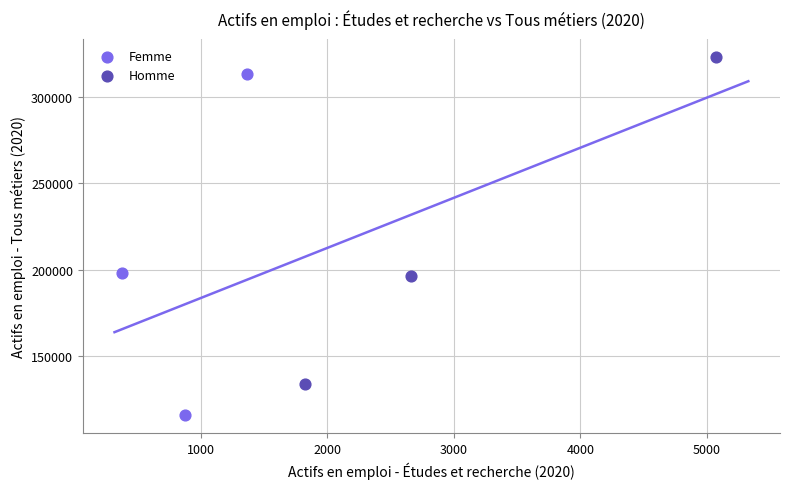

Which series has the widest spread of Y values?

Femme